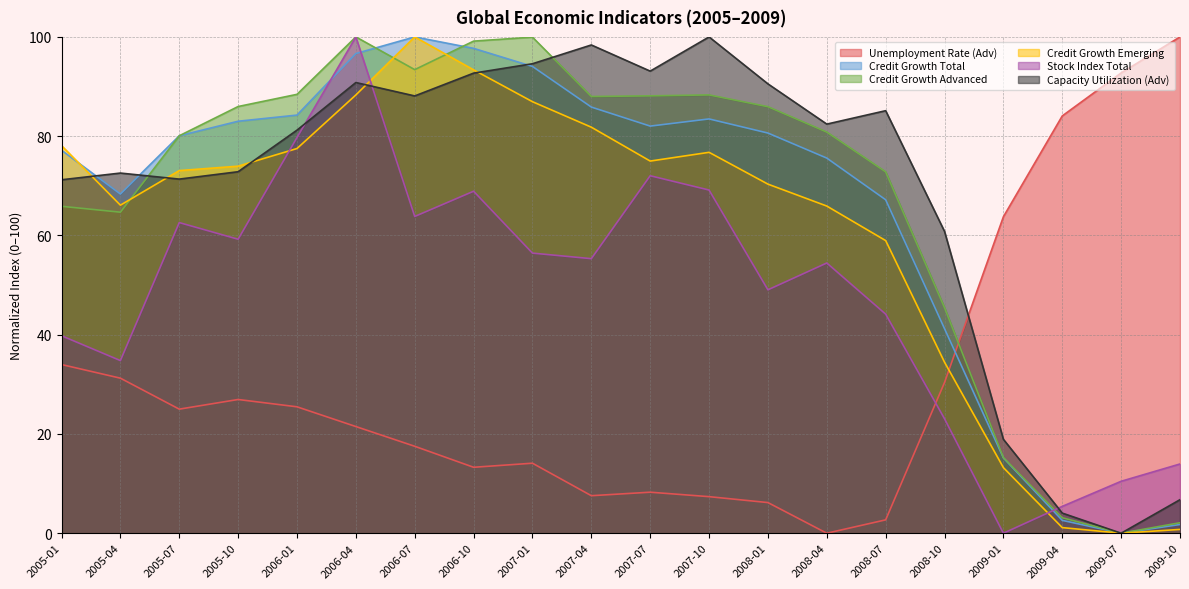

What position from the left is 2007-07?

11